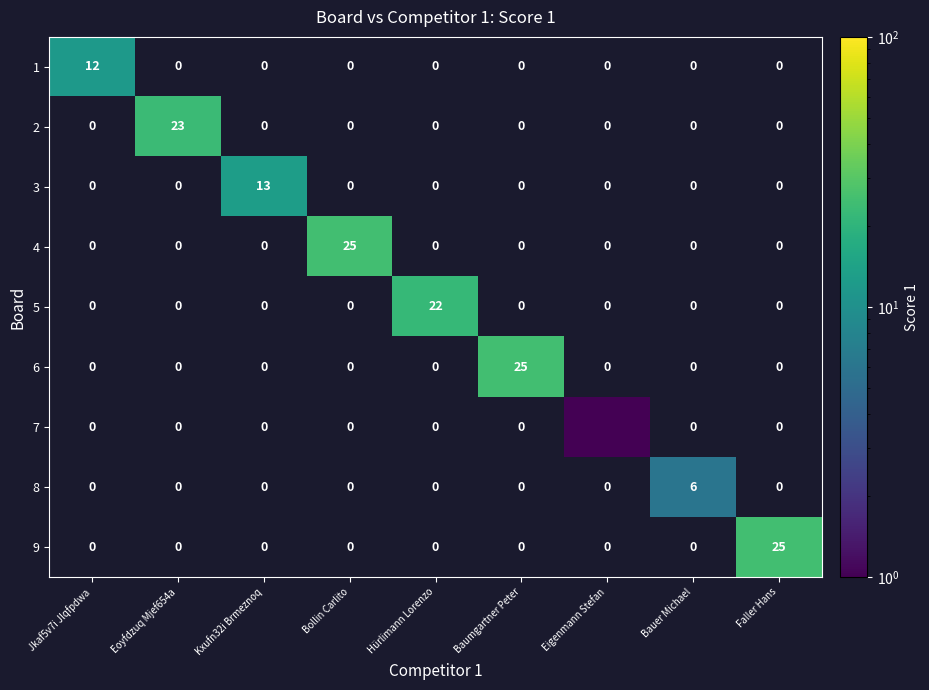

Rank the categories by 1 value from highest to lowest.

Jkaf5v7i Jlqfpdwa, Eoyfdzuq Mjef654a, Kxufn32i Brmeznoq, Bollin Carlito, Hürlimann Lorenzo, Baumgartner Peter, Eigenmann Stefan, Bauer Michael, Faller Hans